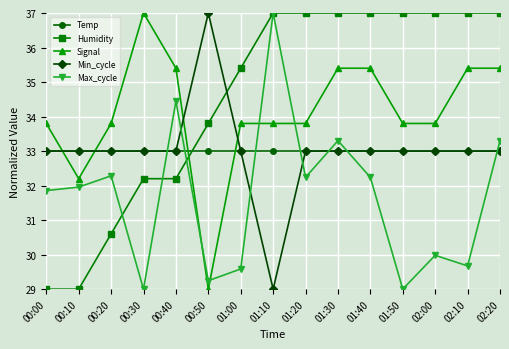

What is the minimum value for Signal?

29.0